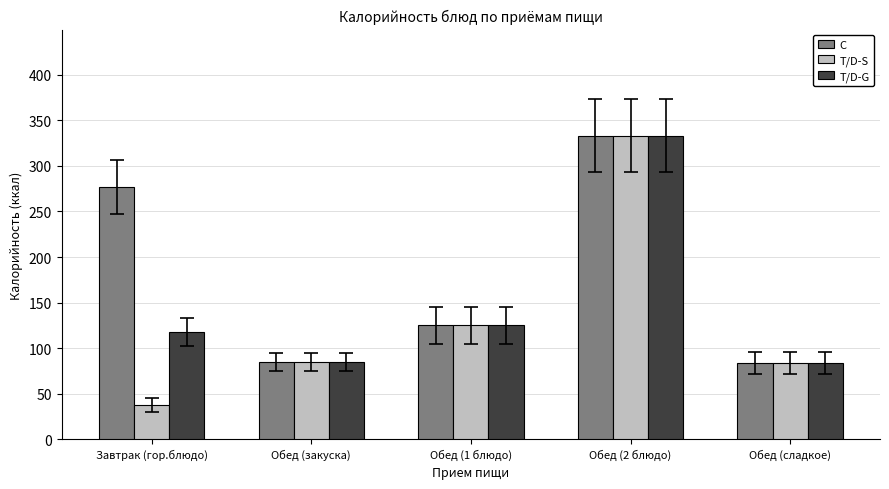

The C series shows 125 at Обед (1 блюдо). True or false?

True